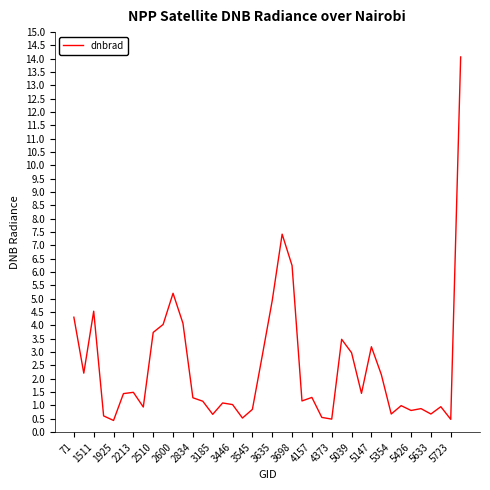

What is the difference between the maximum and minimum values?

13.6